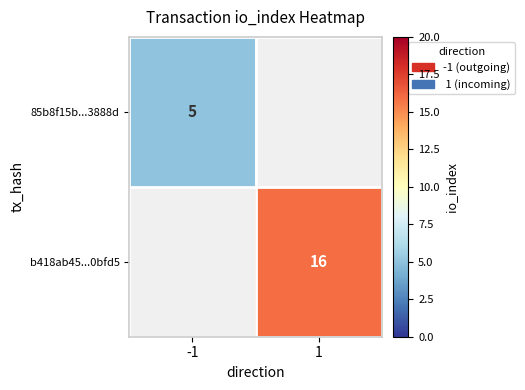

Is the value of 85b8f15b...3888d at -1 greater than the value of b418ab45...0bfd5 at 1?

No